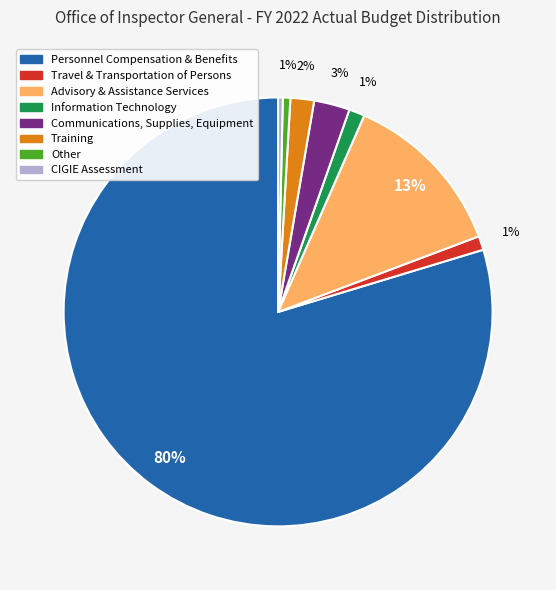

To the nearest percent, what is the combined percentage of CIGIE Assessment and Training?

2%